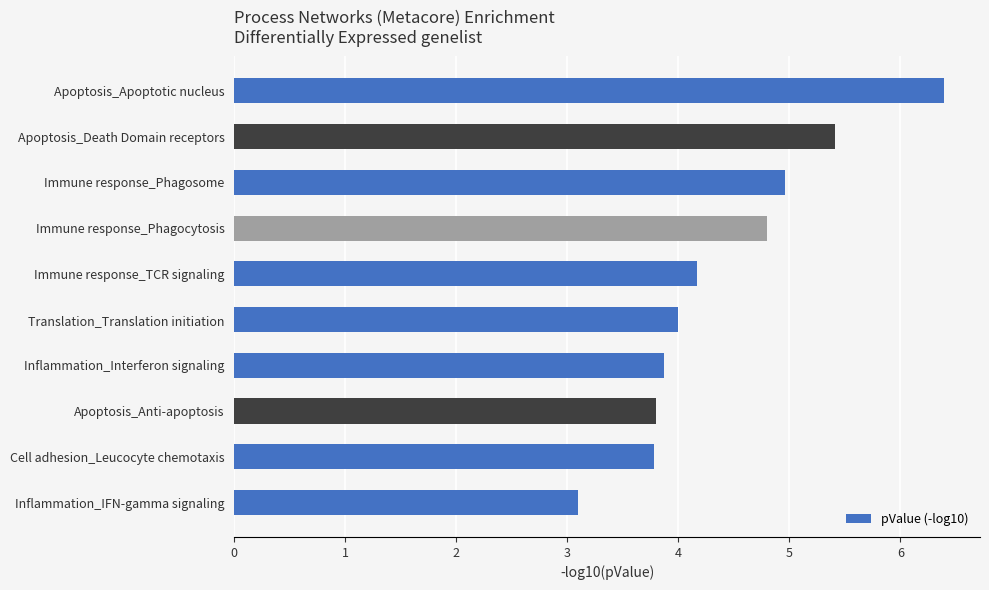

Approximately how many times larger is the value at Apoptosis_Apoptotic nucleus compared to Inflammation_IFN-gamma signaling?

2.1